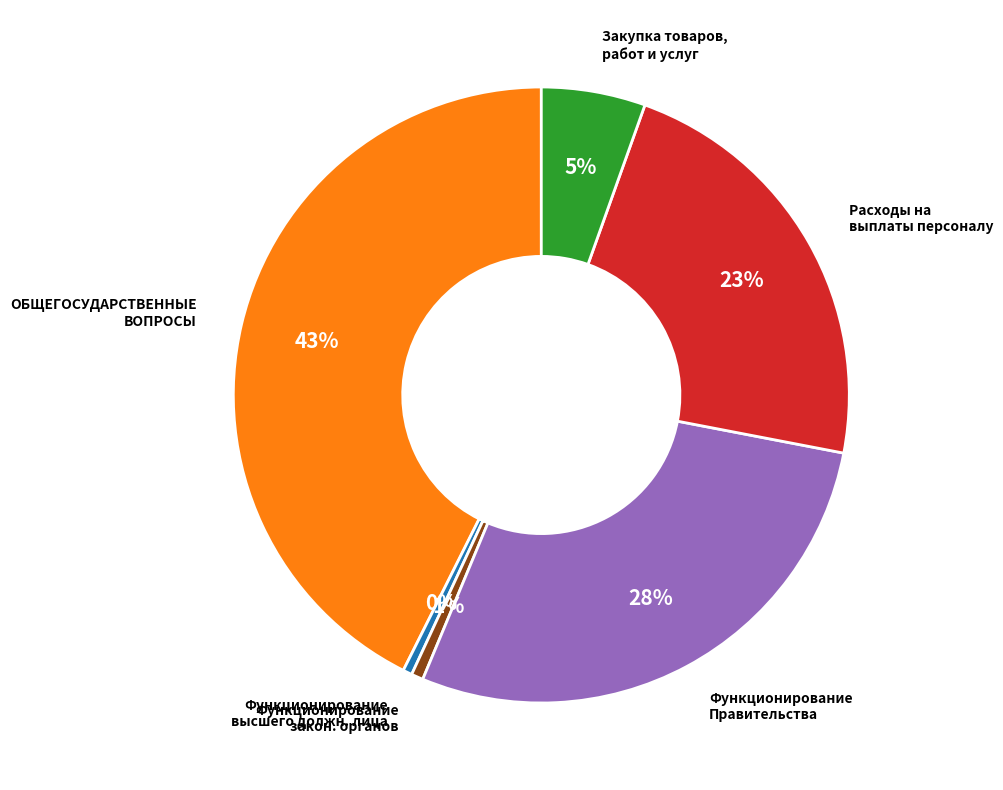

To the nearest percent, what is the average slice percentage?

17%